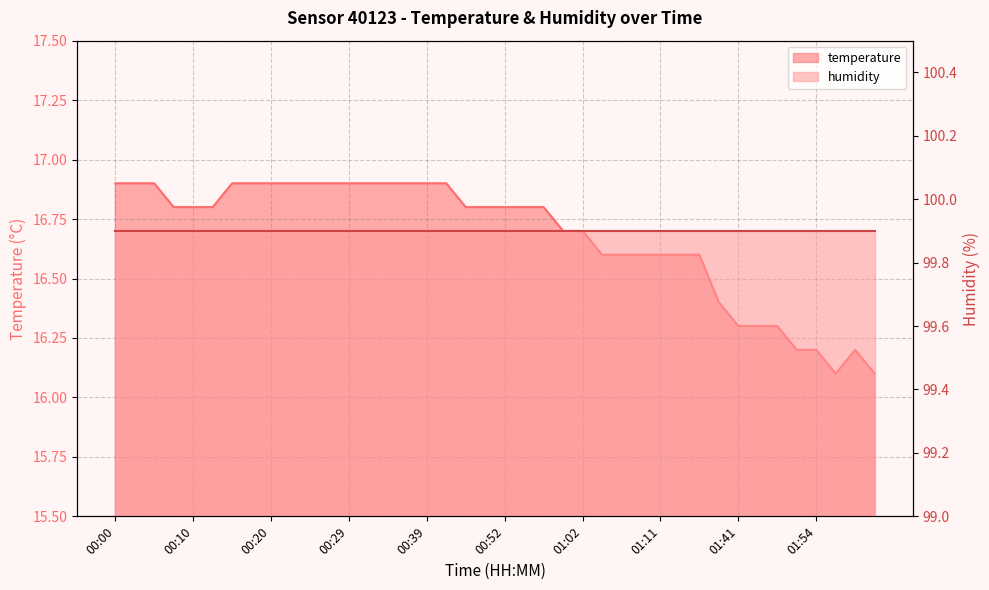

What is the sum of all values?

667.0